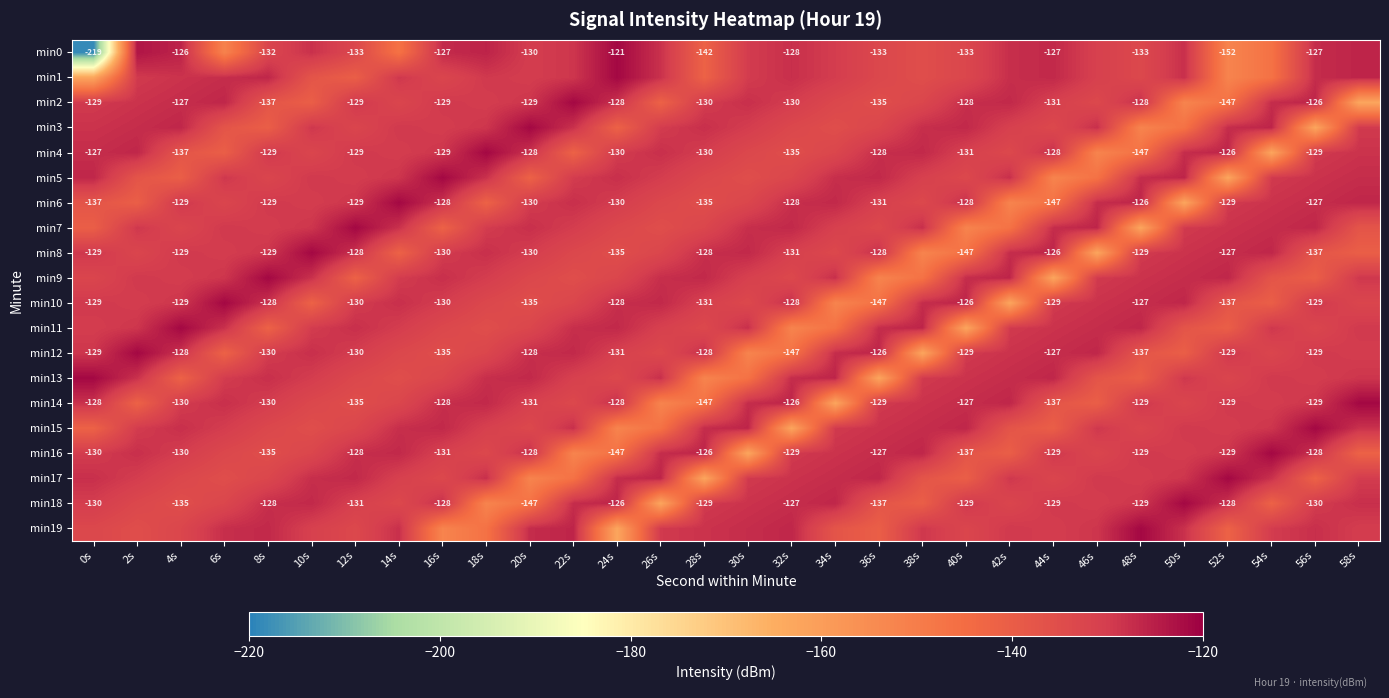

Rank the categories by min16 value from lowest to highest.

30s, 22s, 24s, 58s, 42s, 40s, 8s, 18s, 6s, 10s, 46s, 16s, 50s, 4s, 0s, 32s, 48s, 44s, 52s, 34s, 56s, 2s, 20s, 12s, 36s, 26s, 14s, 38s, 28s, 54s